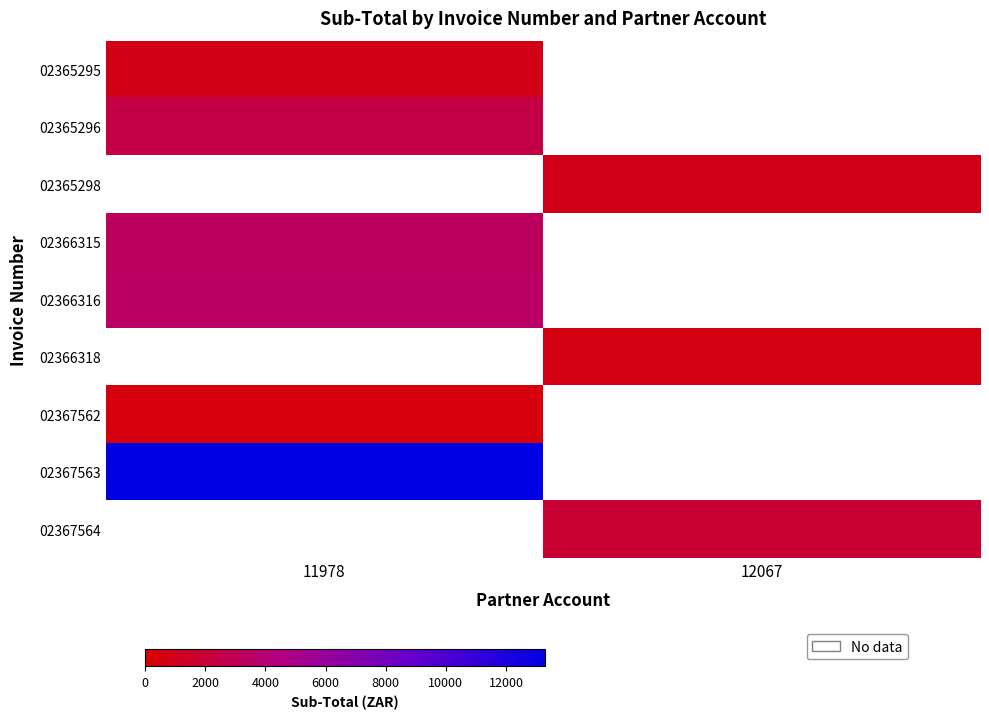

Between 12067 and 11978, which is larger?

11978